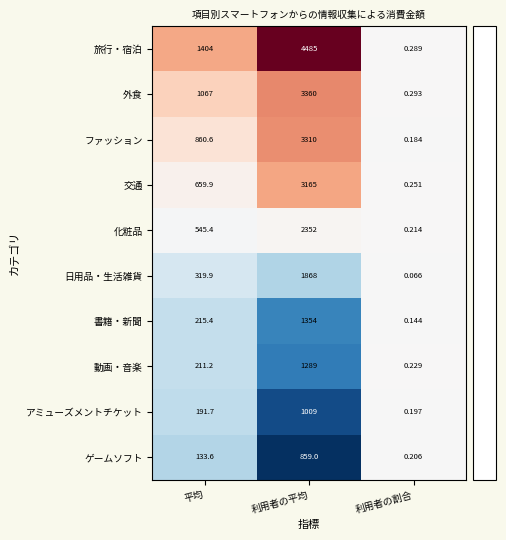

Is the value of ファッション at 平均 greater than the value of アミューズメントチケット at 平均?

Yes